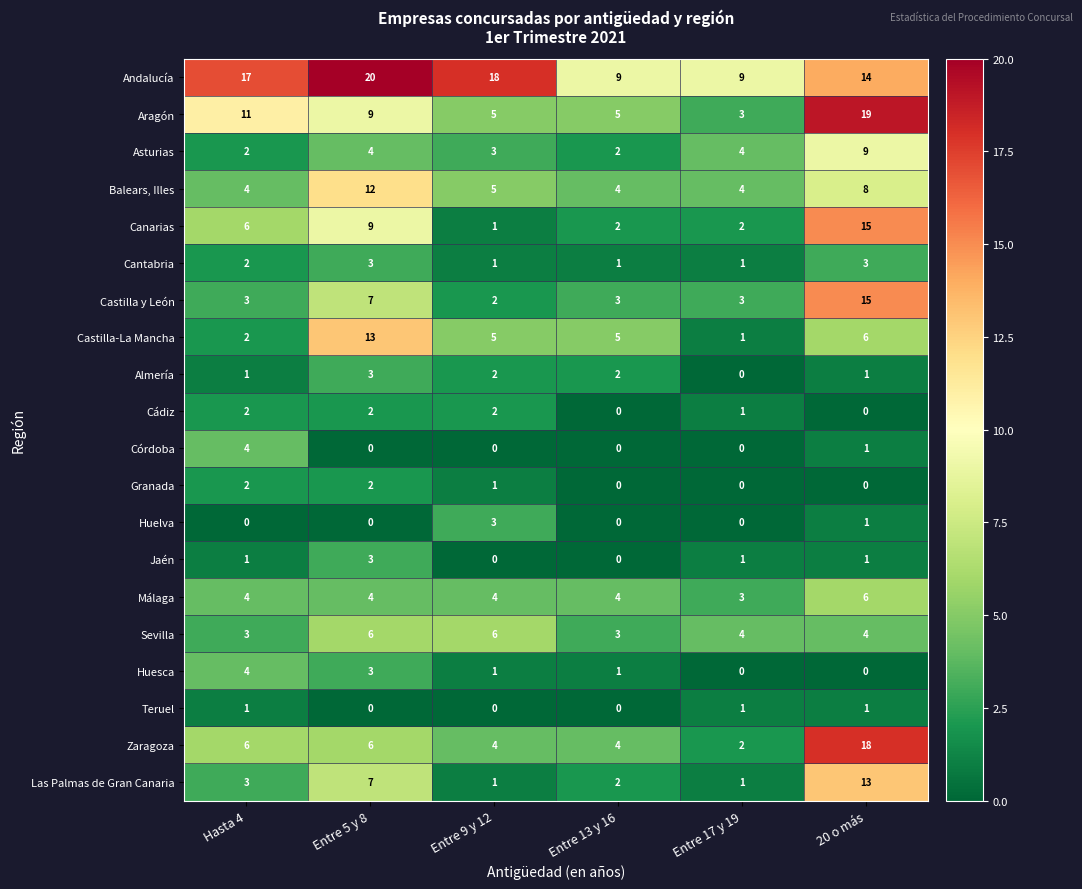

What is the spread (max minus min) of values at Hasta 4?

17